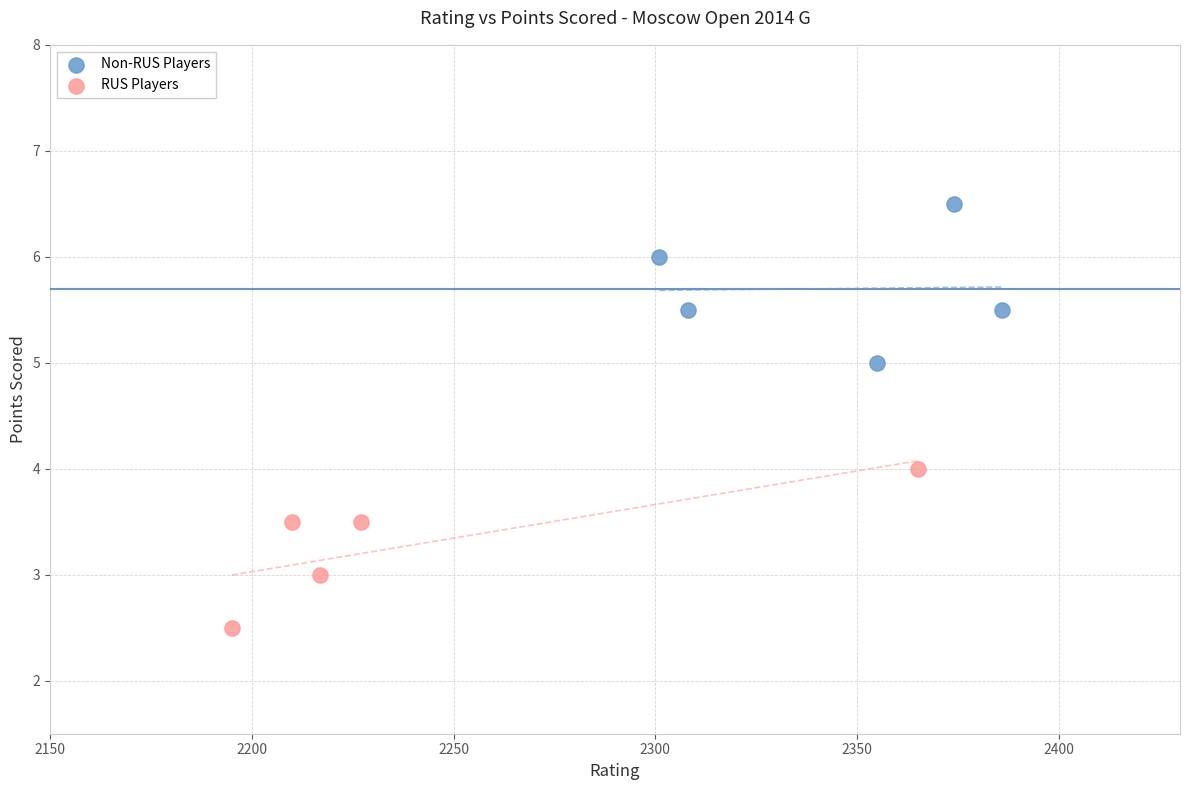

Which series reaches the maximum Y coordinate?

Non-RUS Players